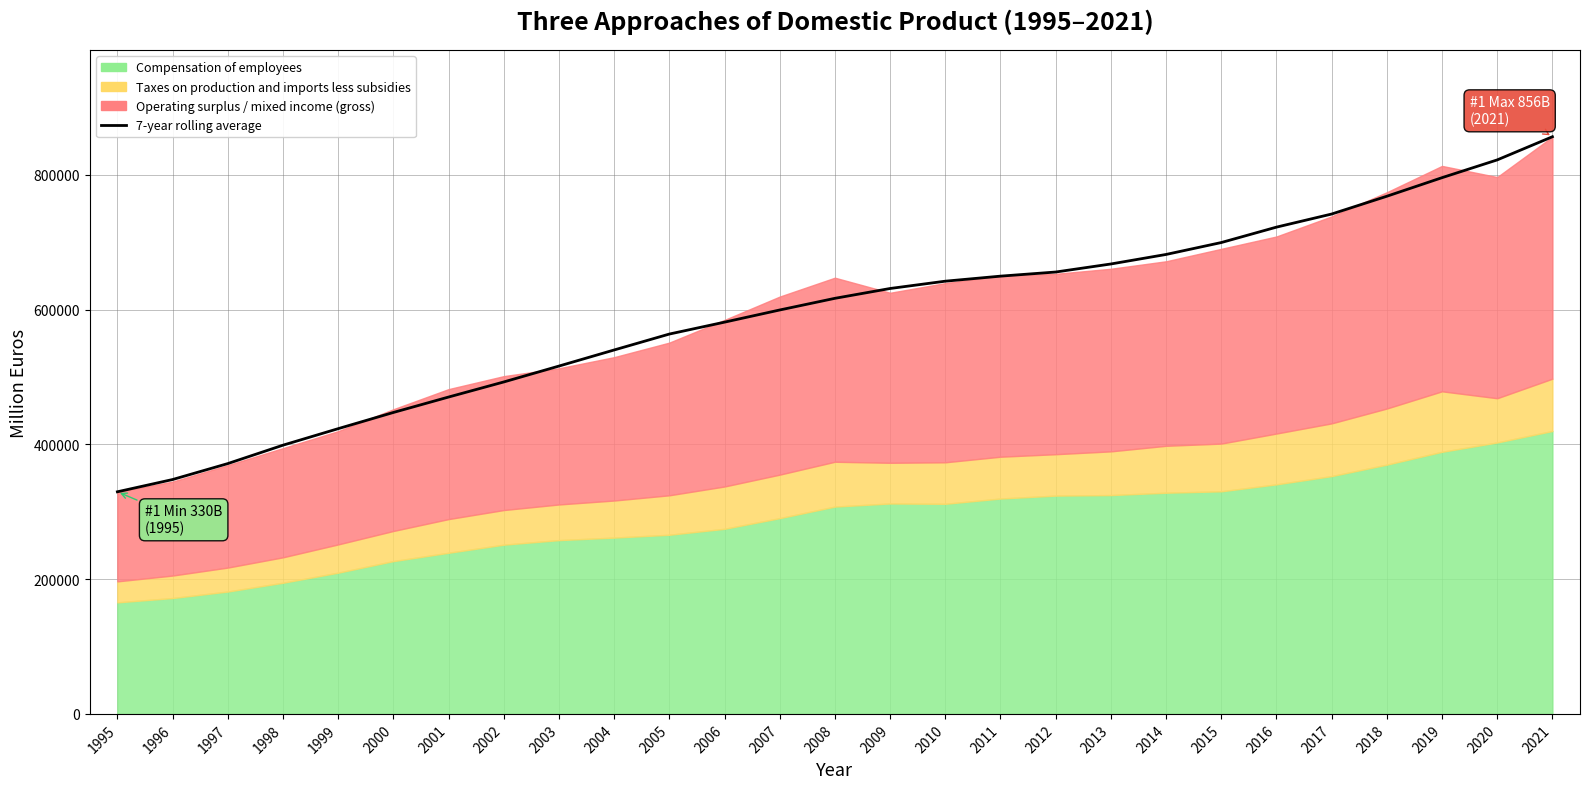

True or false: there are more than 2 points higher than both neighbors.

False